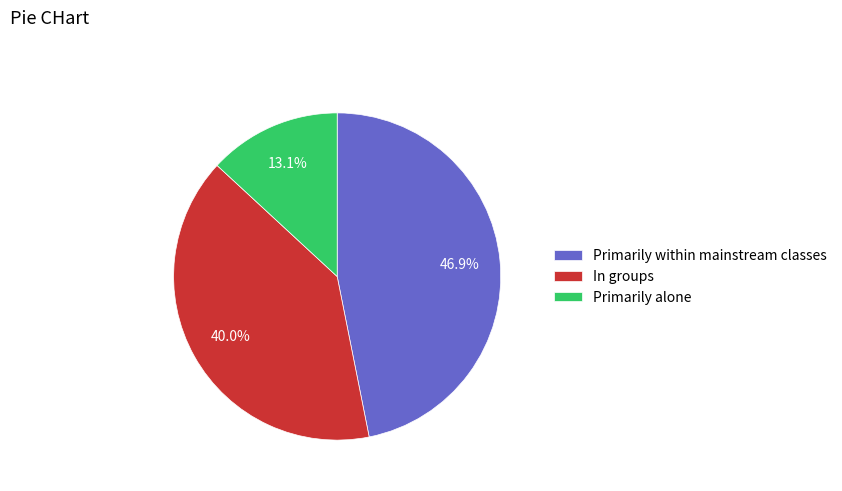

Approximately how many times larger is the value at Primarily alone compared to In groups?

0.3